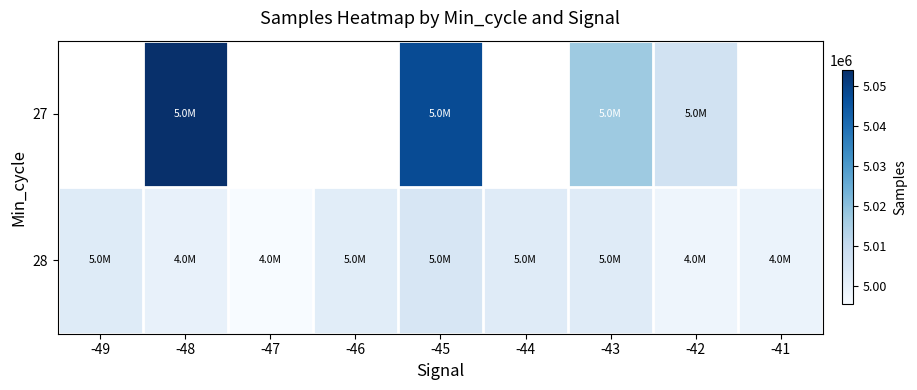

Is the value of 27 at -41 greater than the value of 28 at -47?

No